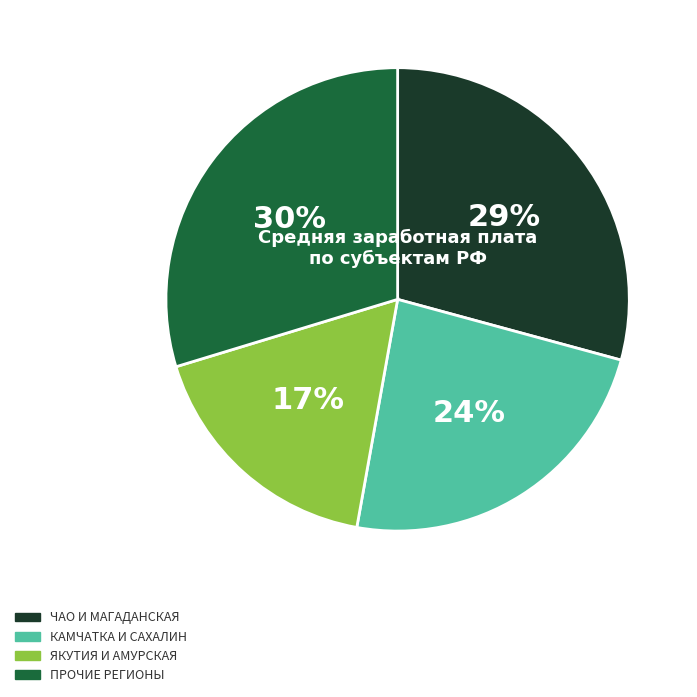

Does any single category account for the majority?

No